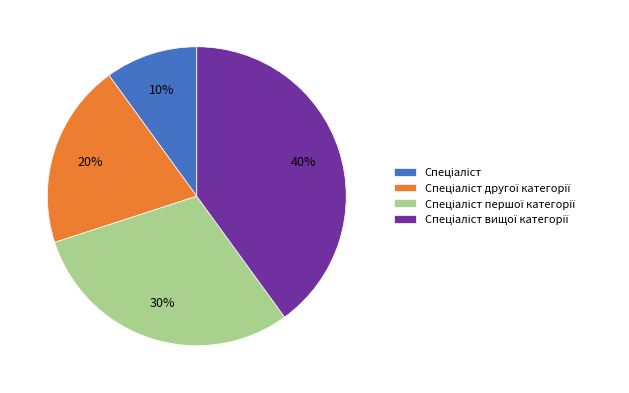

Is there a majority slice in this chart?

No